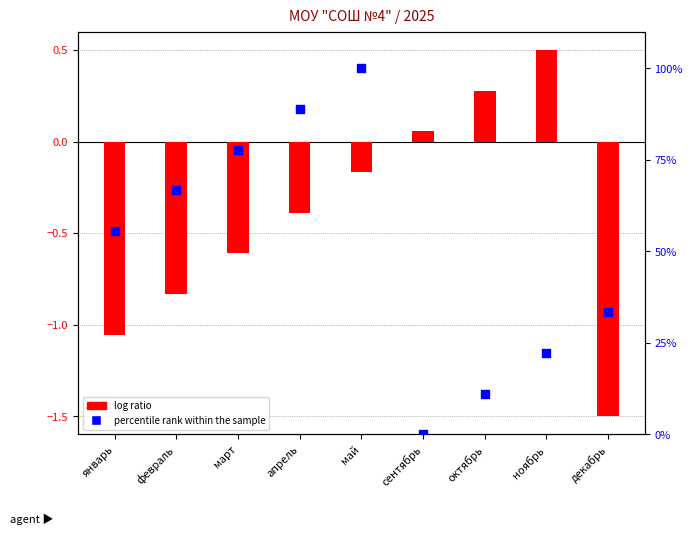

At how many categories does at least one series exceed 15?

7